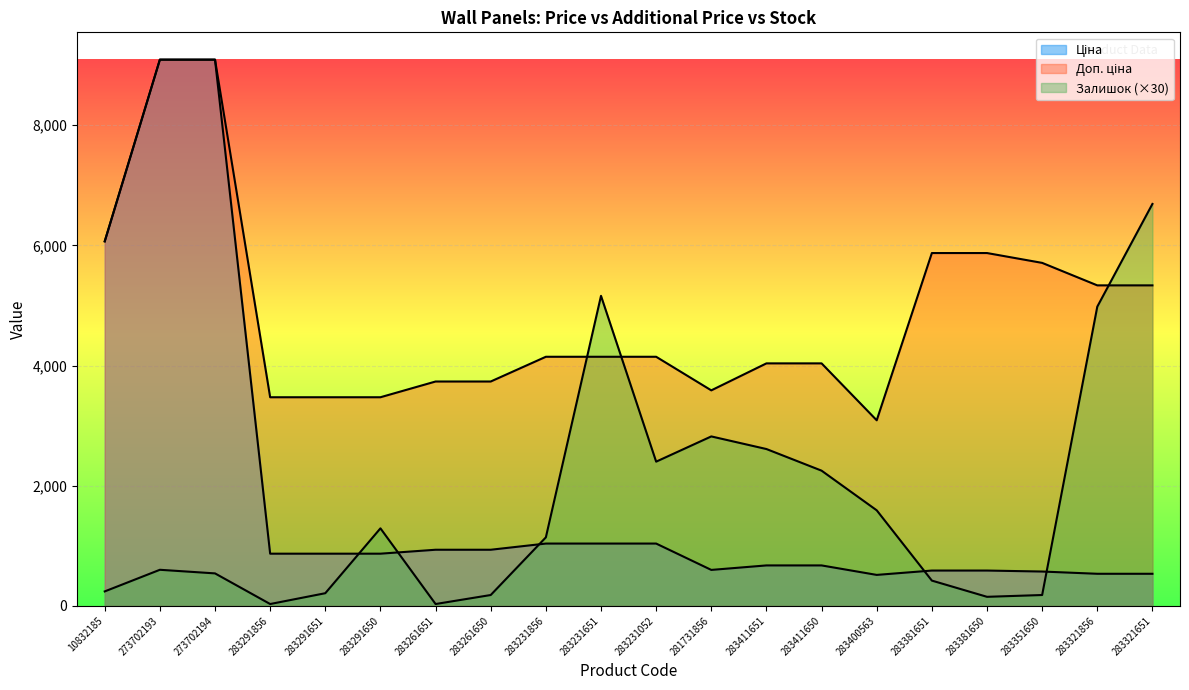

At which category is the sum across all series the highest?

273702193